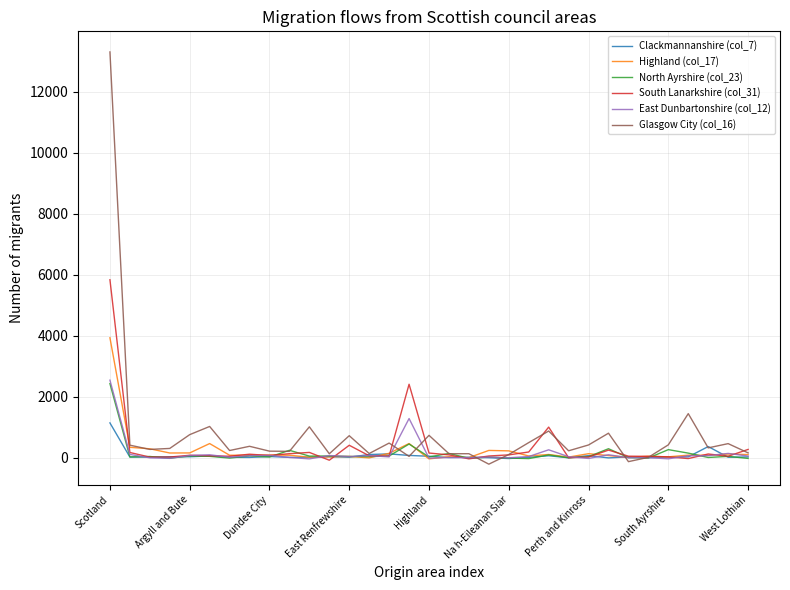

What is the highest value of the Clackmannanshire (col_7) series?

1139.8